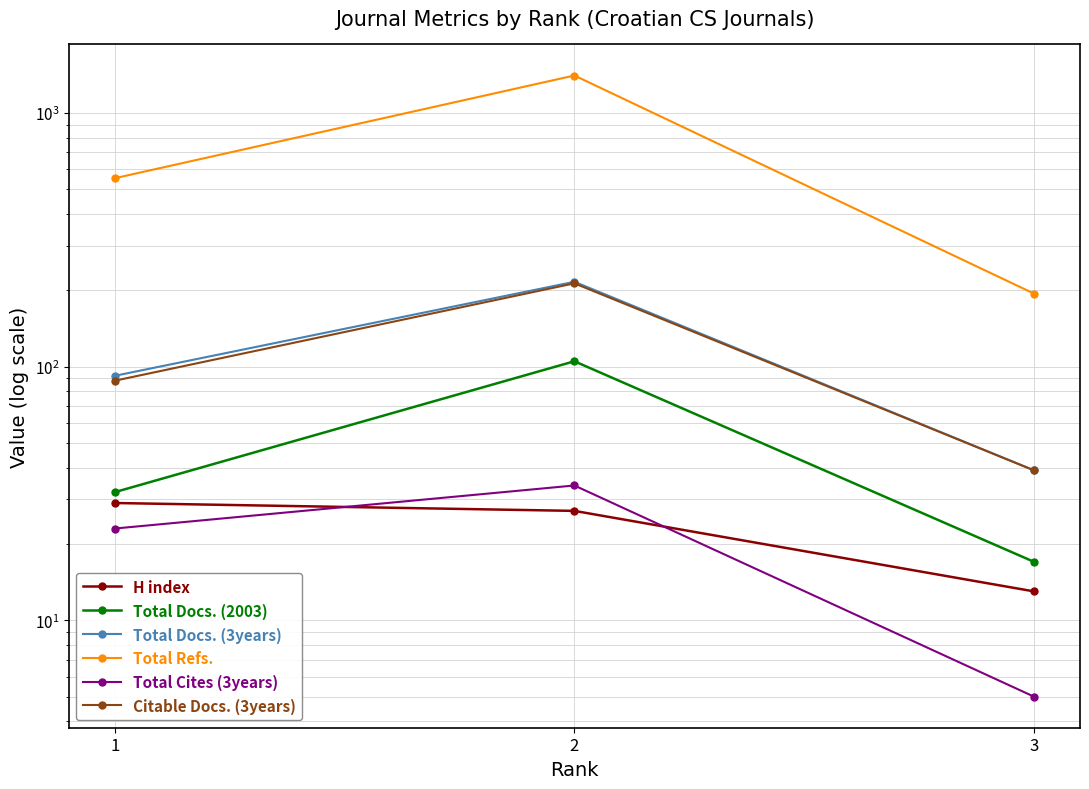

At which label does Total Refs. first exceed 553?

2